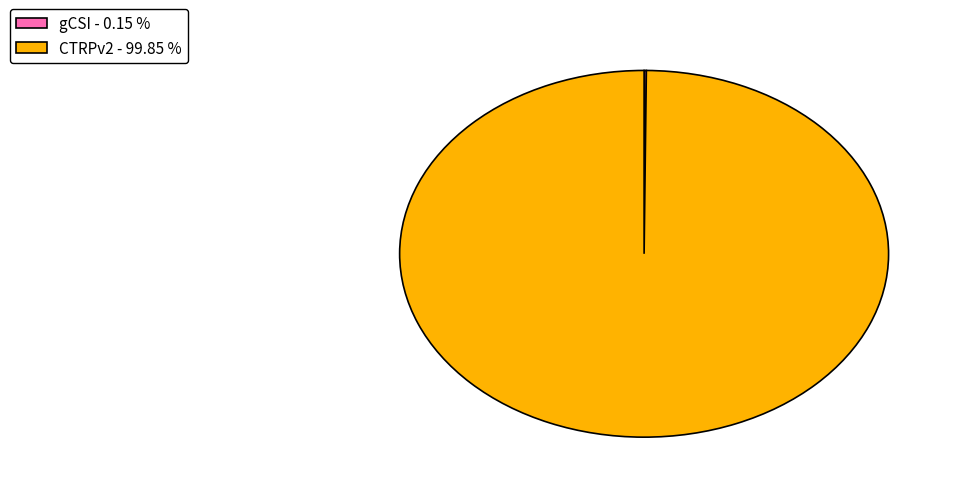

True or false: CTRPv2 accounts for 100% of the total.

True